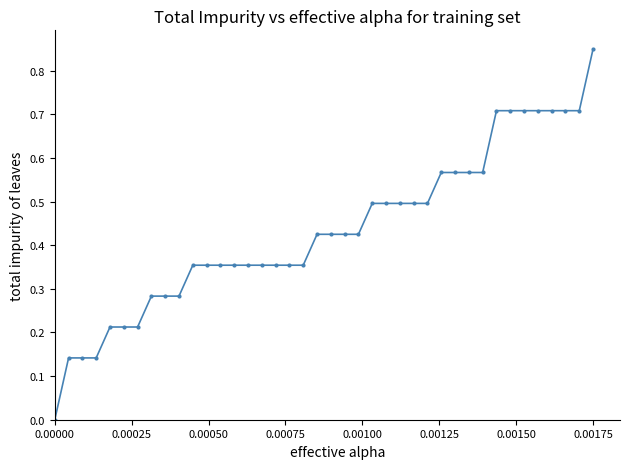

What is the sum of all values?

17.4